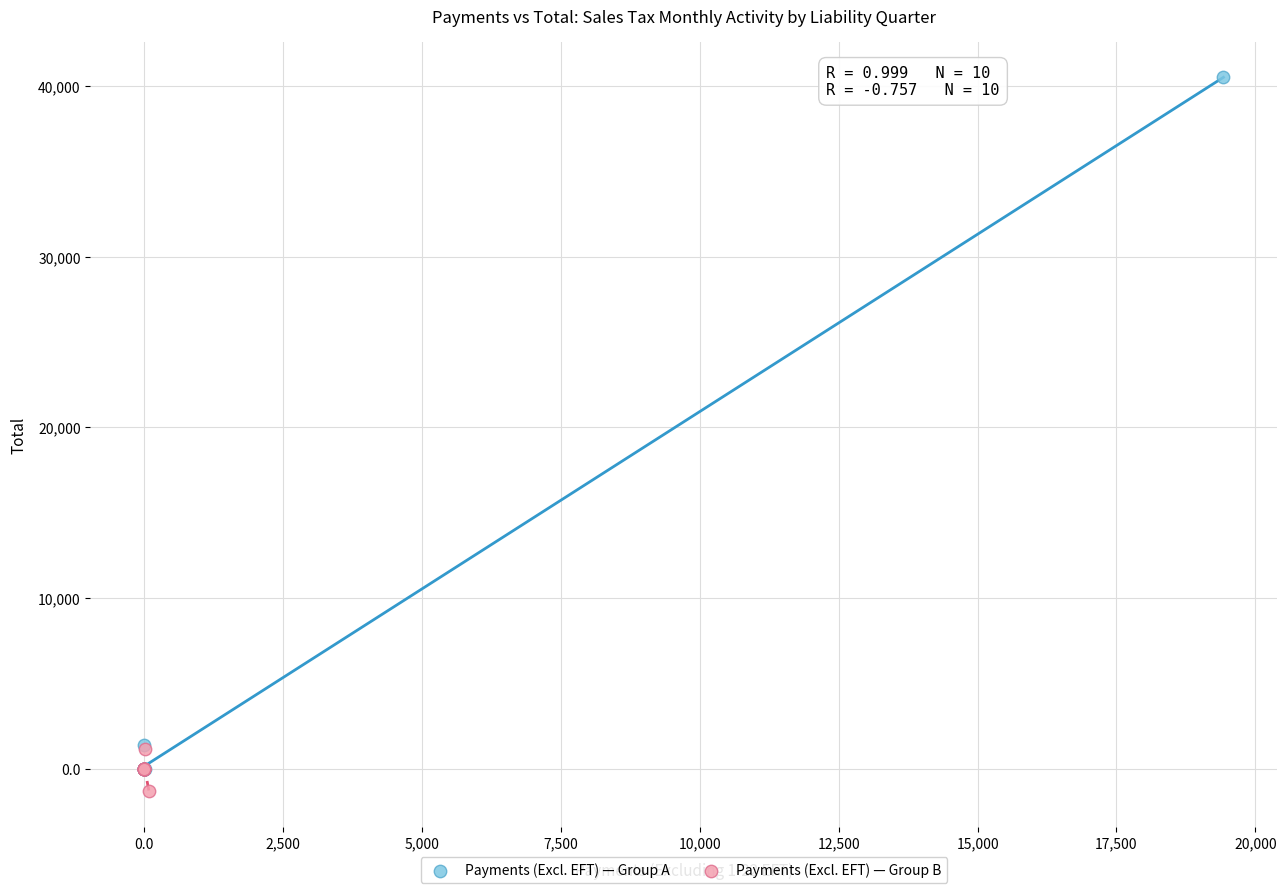

Which series contains the lowest Y value?

Payments (Excl. EFT) — Group B